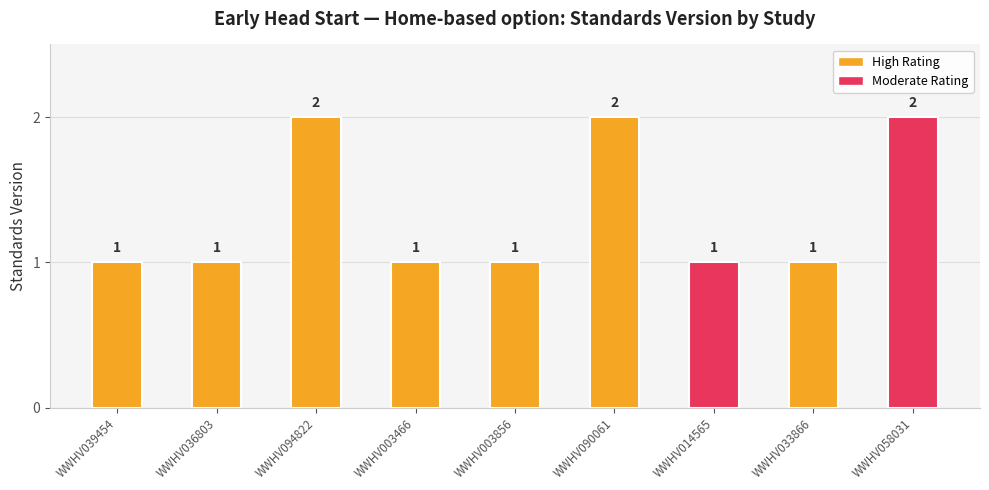

What value does the data have at WWHV033866?

1